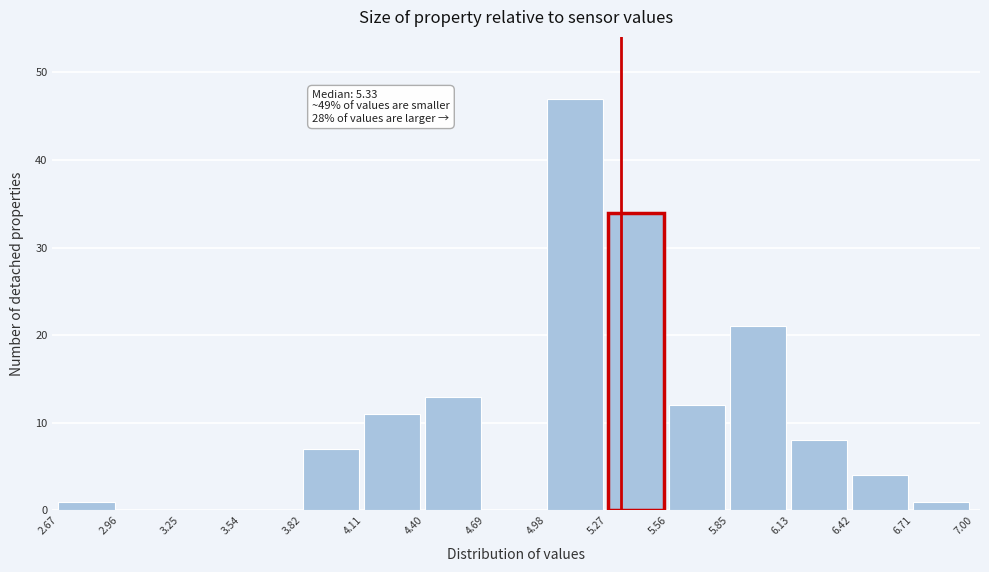

Which range on the x-axis has the tallest bar?

4.98 to 5.27